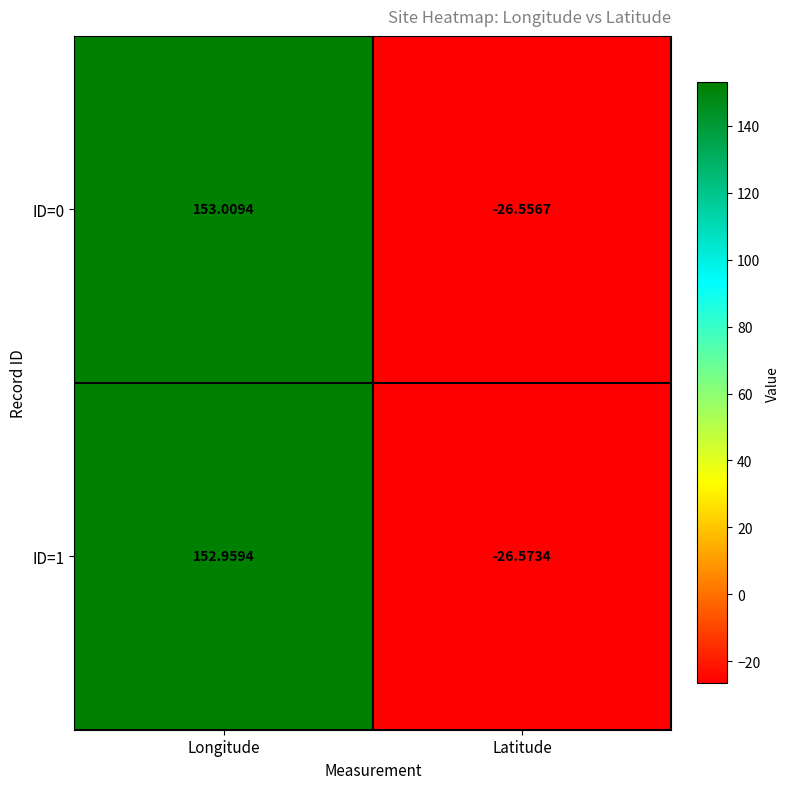

At which category is the sum across all series the highest?

Longitude